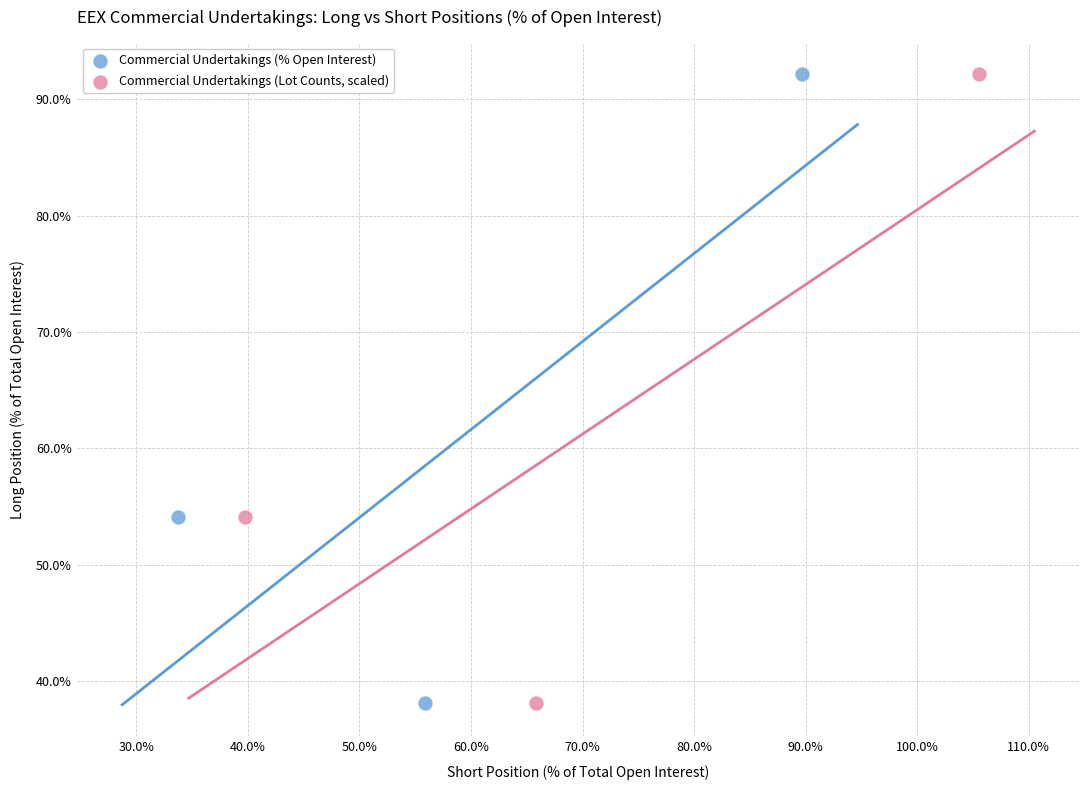

What are all the series names shown in the legend?

Commercial Undertakings (% Open Interest), Commercial Undertakings (Lot Counts, scaled)